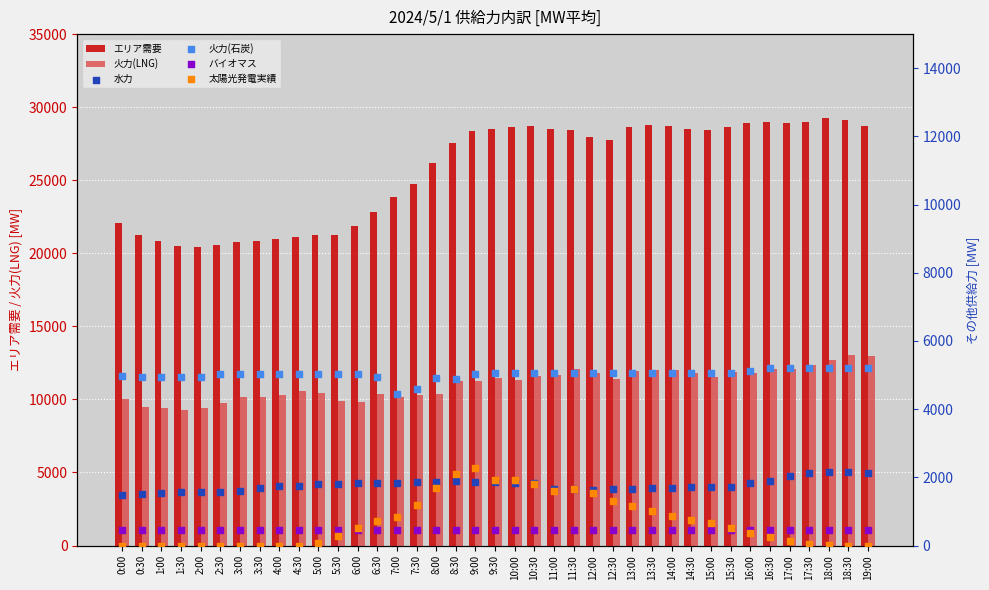

Which series reaches the minimum Y coordinate?

太陽光発電実績